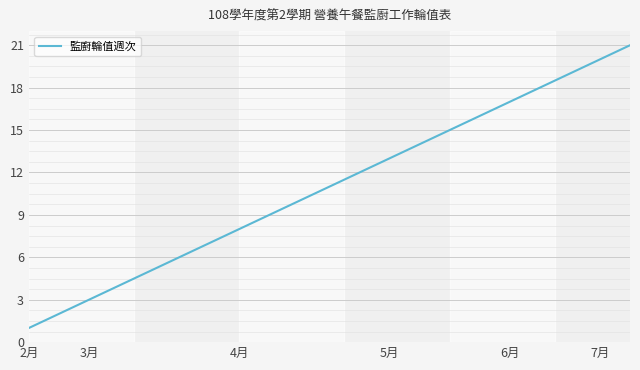

True or false: there are more than 2 points higher than both neighbors.

False